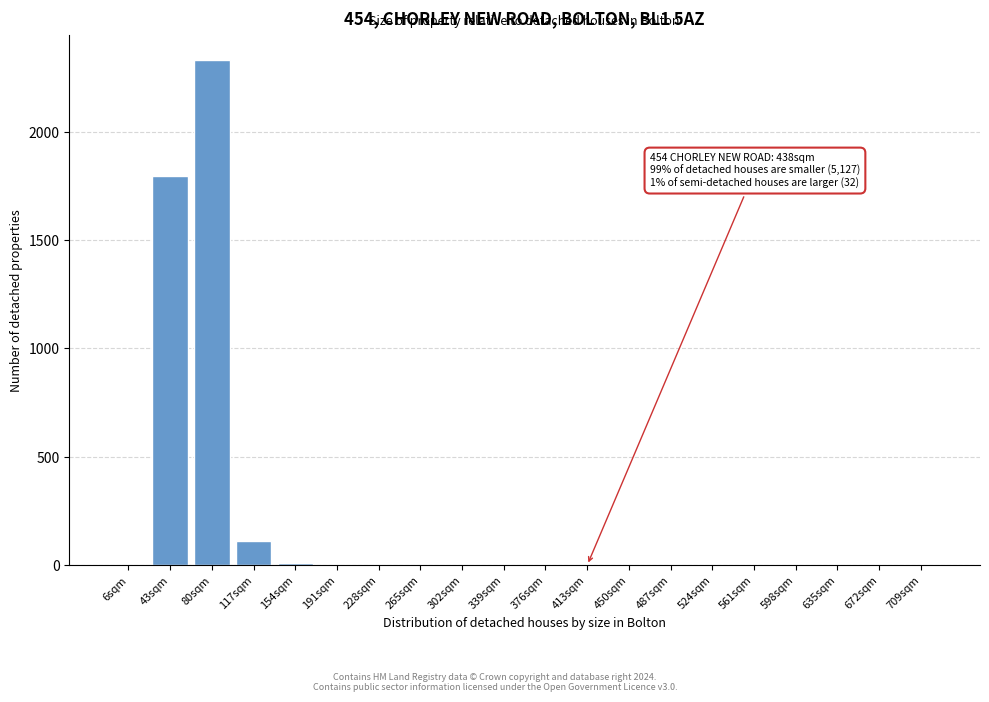

Reading left to right, extract all data points from this chart.

6sqm=0	43sqm=1795	80sqm=2332	117sqm=112	154sqm=10	191sqm=0	228sqm=0	265sqm=0	302sqm=0	339sqm=0	376sqm=0	413sqm=0	450sqm=0	487sqm=0	524sqm=0	561sqm=0	598sqm=0	635sqm=0	672sqm=0	709sqm=0